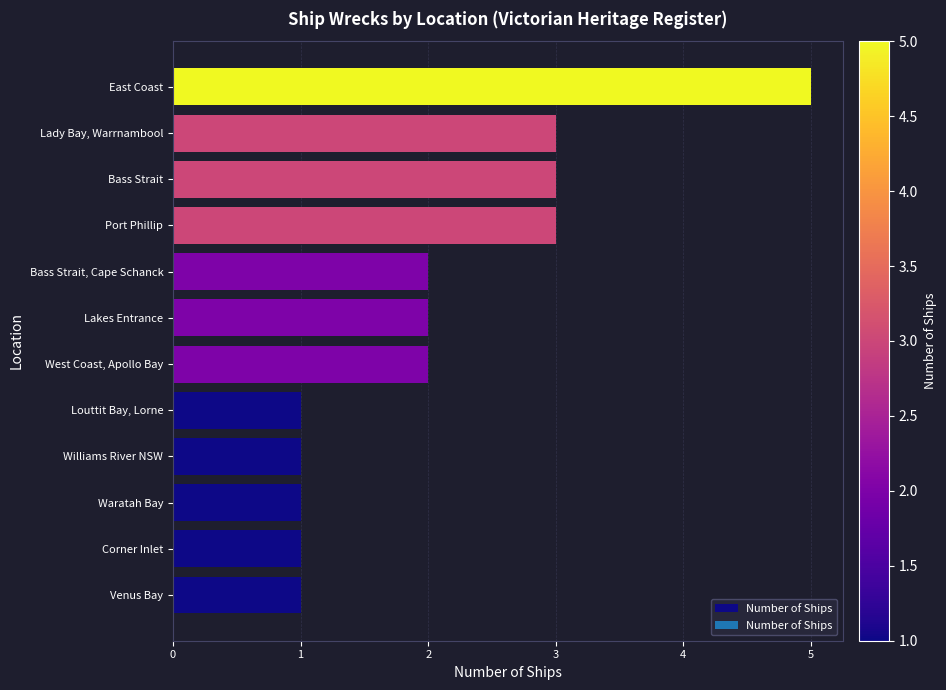

How many series are shown in this chart?

1